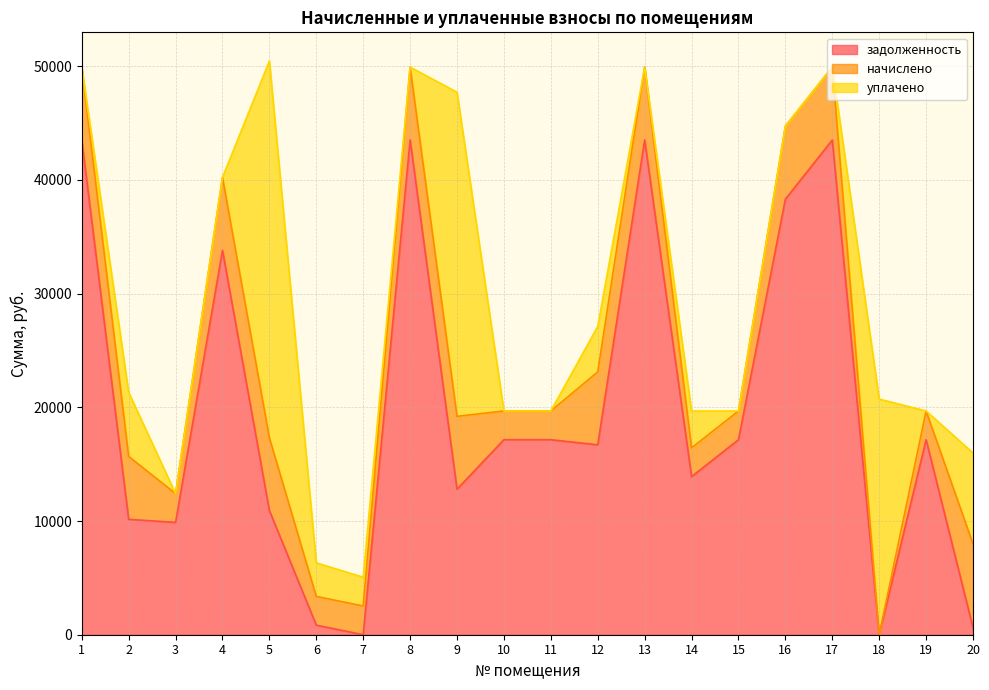

The задолженность series shows 239.9 at 20. True or false?

False